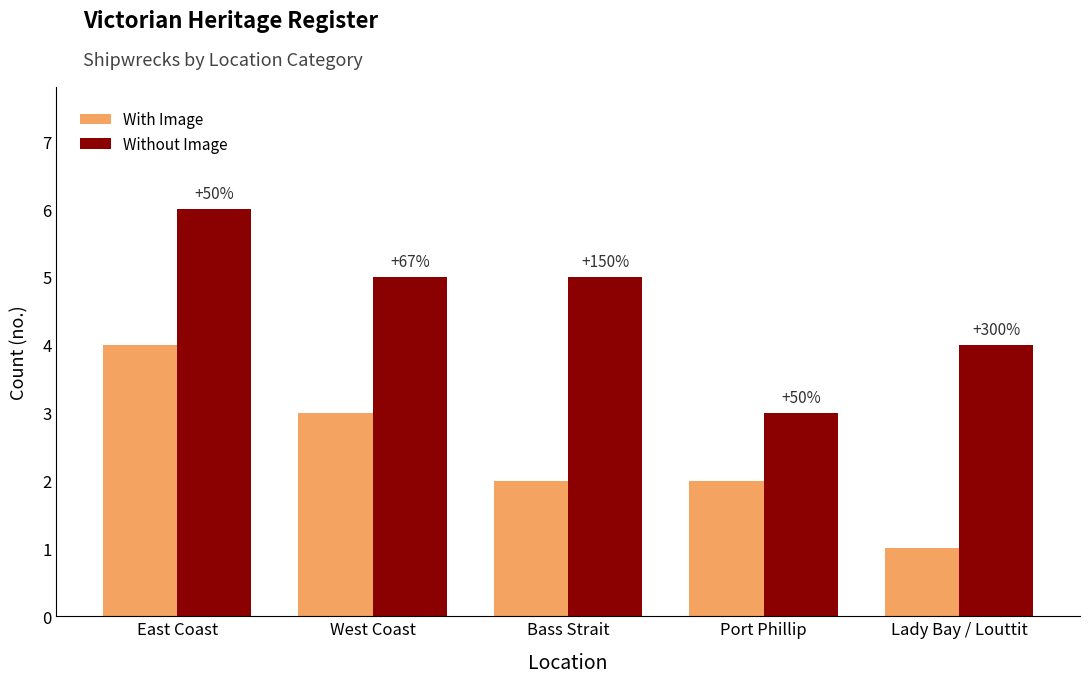

Are the bars grouped side by side (vs. stacked)?

Yes